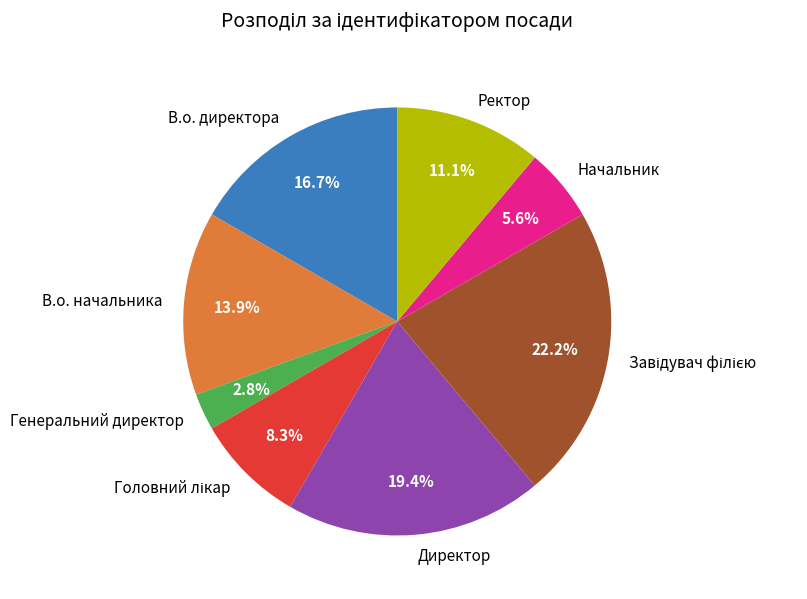

To the nearest percent, what is the combined percentage of В.о. начальника and Ректор?

25%